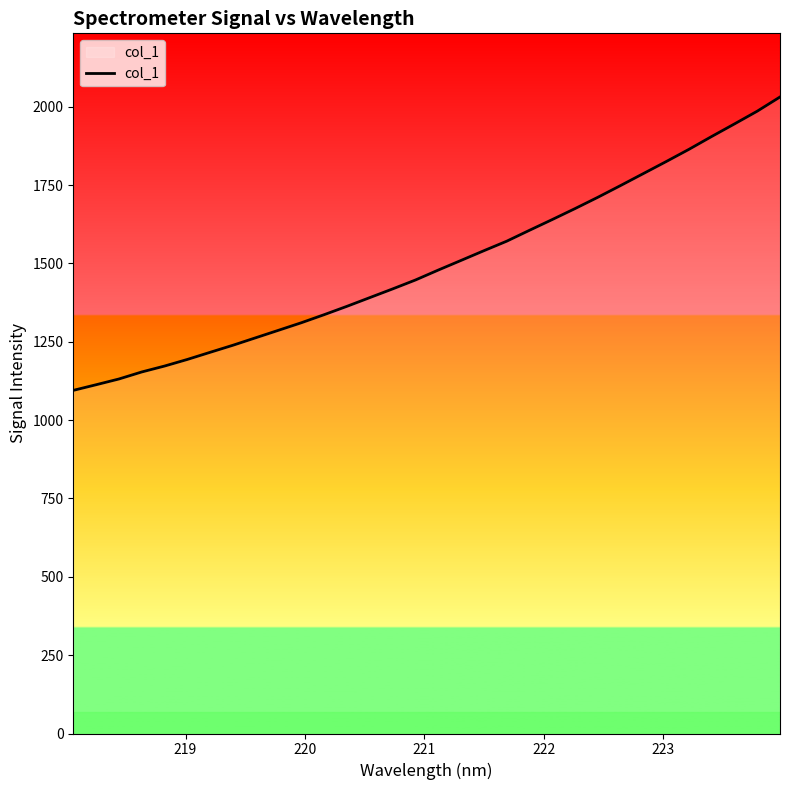

Count the number of data series in this chart.

1